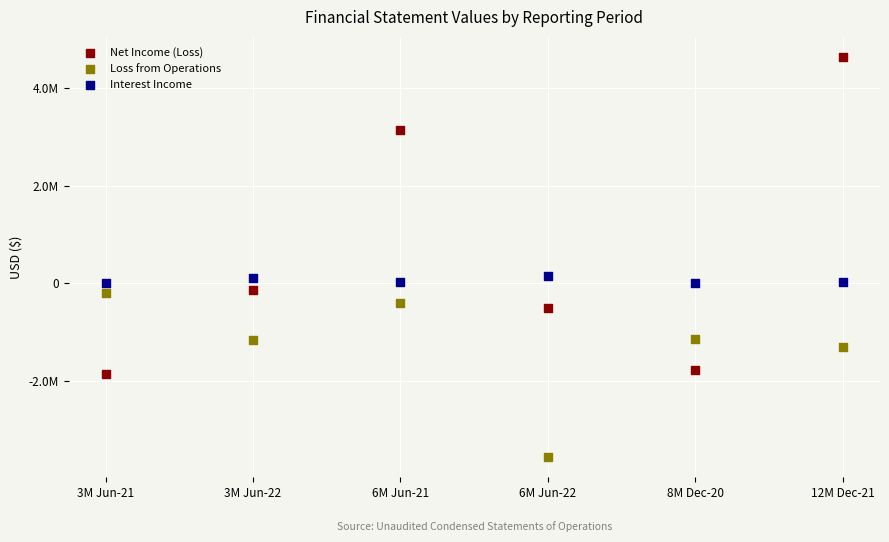

Which series contains the lowest Y value?

Loss from Operations